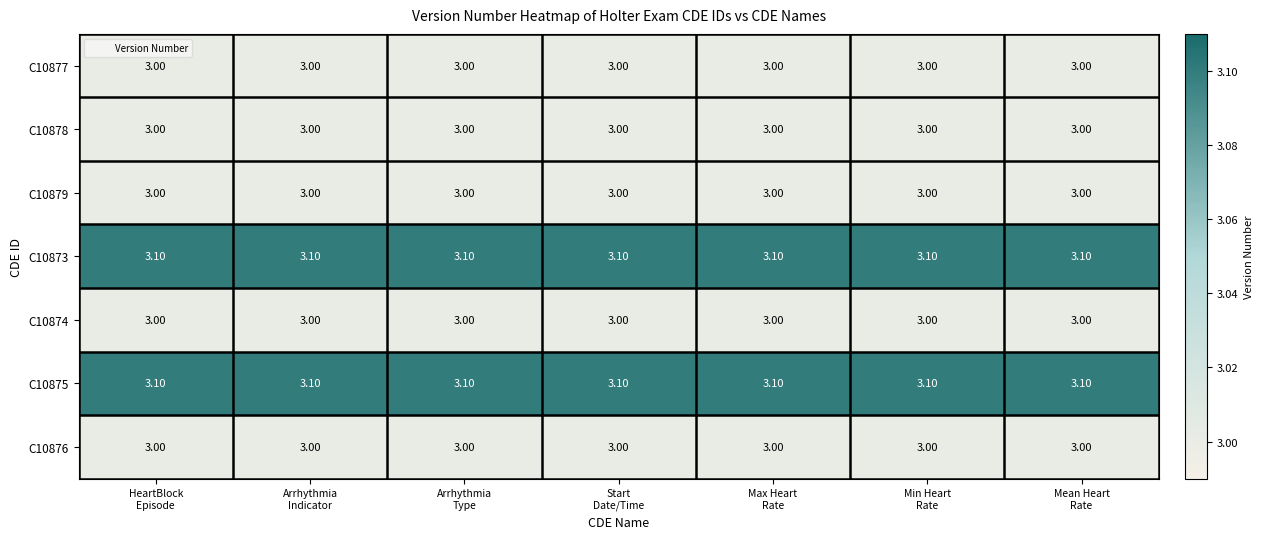

What is the average value of the C10877 series?

3.0